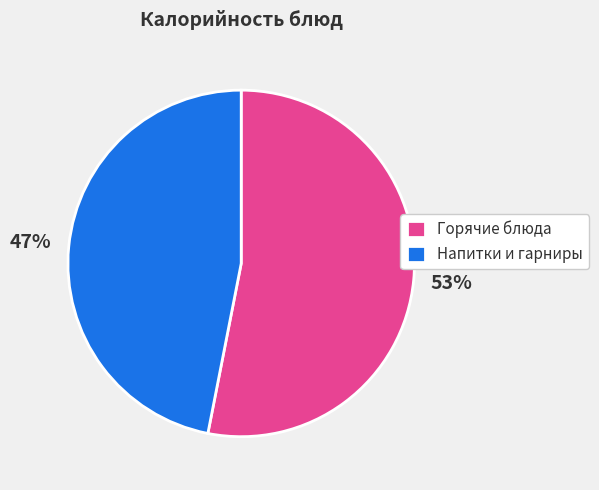

To the nearest percent, what portion does Горячие блюда represent?

53%